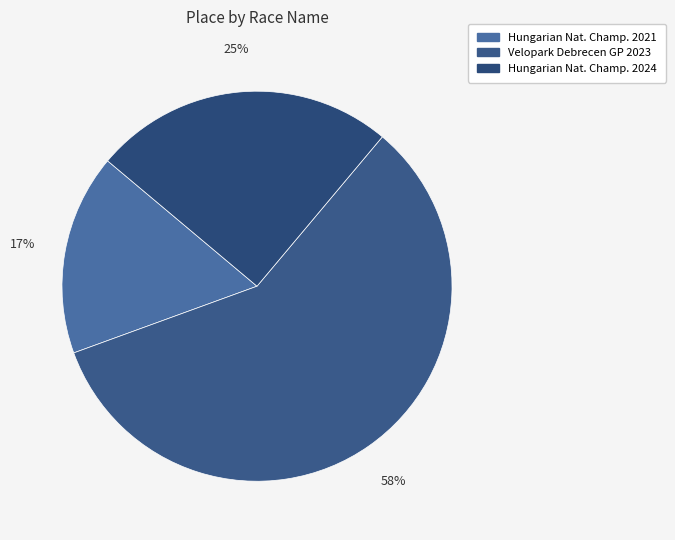

How many slices are in this pie chart?

3